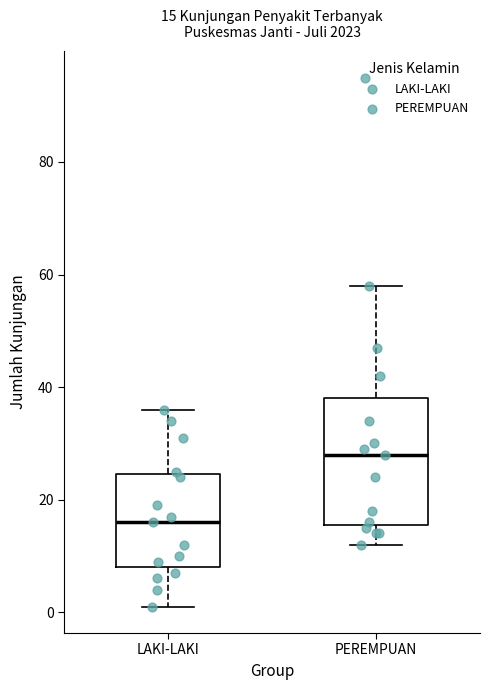

Which box has the highest median line?

PEREMPUAN